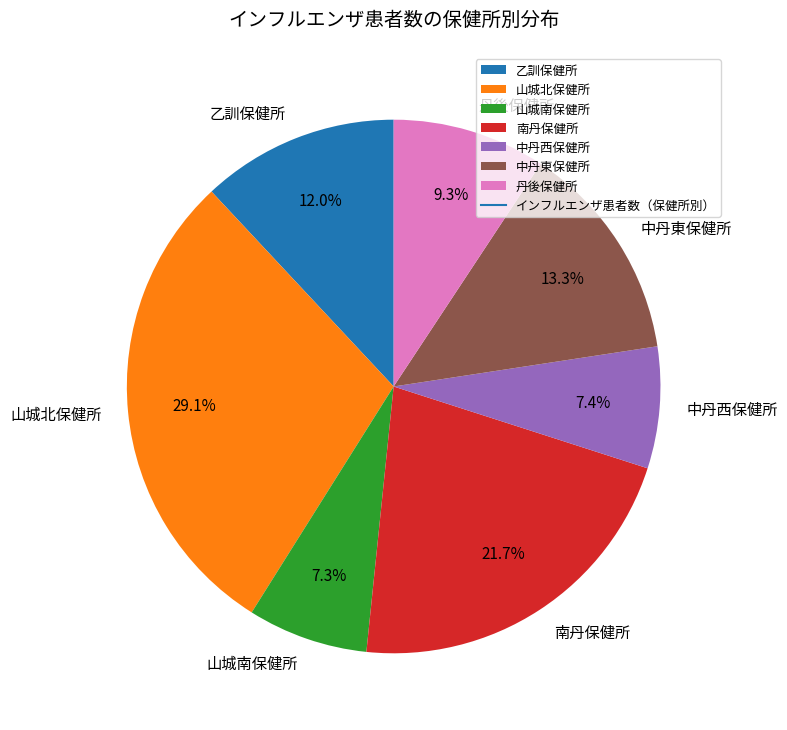

Is the sum of 山城南保健所 and 山城北保健所 greater than half?

No